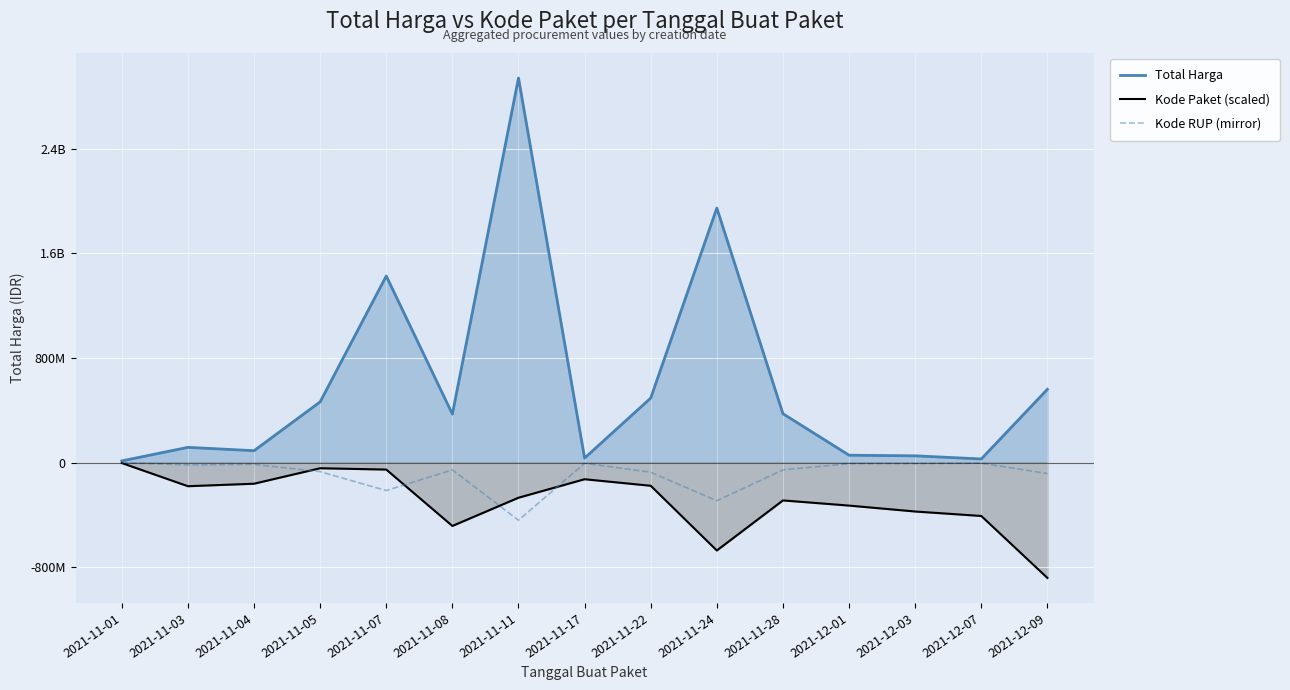

What is the approximate value of Total Harga at 2021-11-07?

1425867900.0